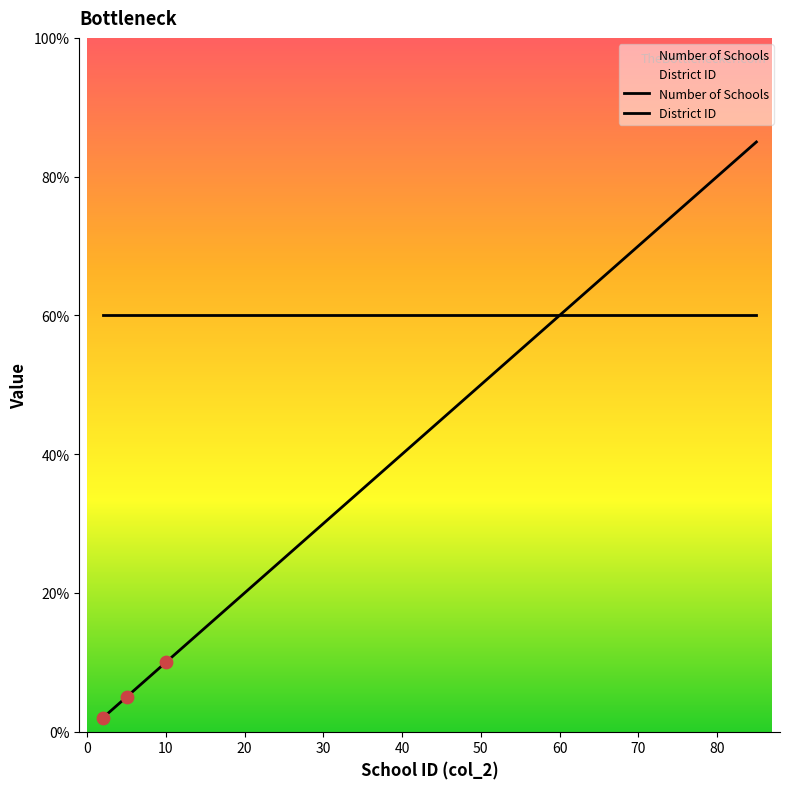

Is the value of District ID at −10 greater than the value of Number of Schools at 60?

Yes